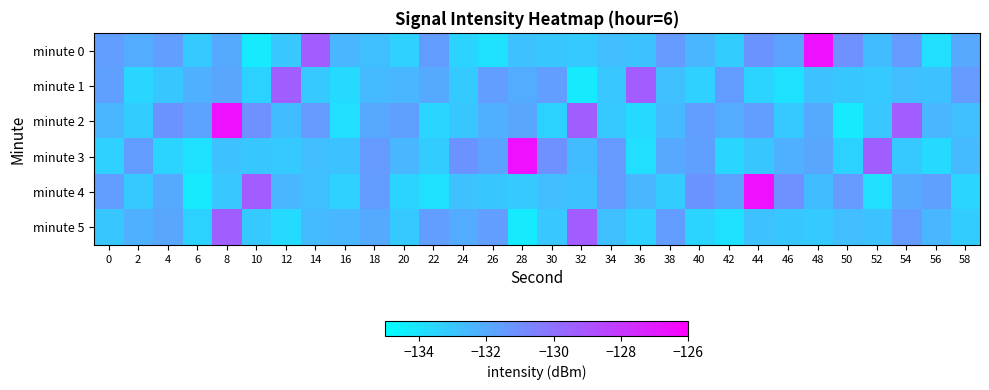

What is the maximum value shown in the chart?

-126.6